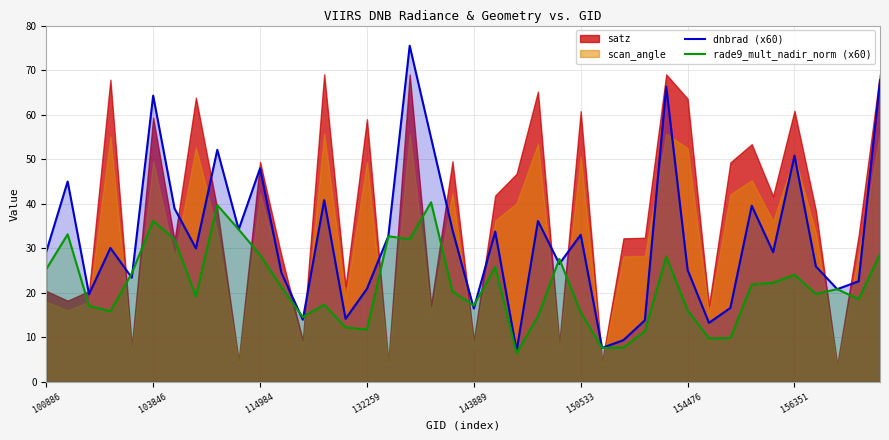

Is the value of dnbrad (x60) at 8 greater than the value of rade9_mult_nadir_norm (x60) at 11?

Yes